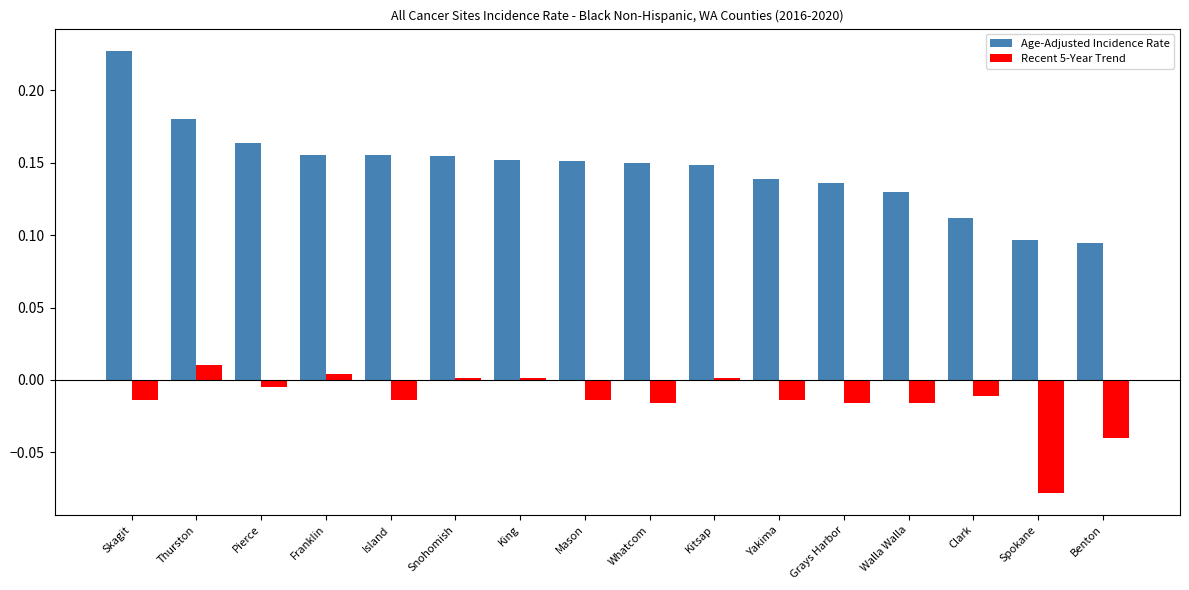

Which series has the largest total across all categories?

Age-Adjusted Incidence Rate